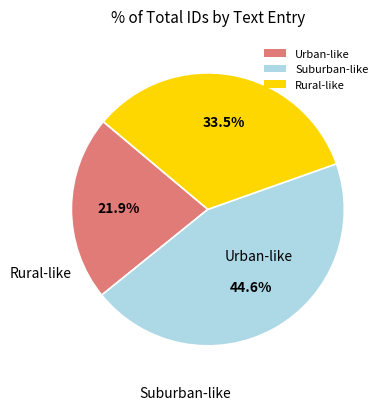

Which slice is the largest?

Suburban-like